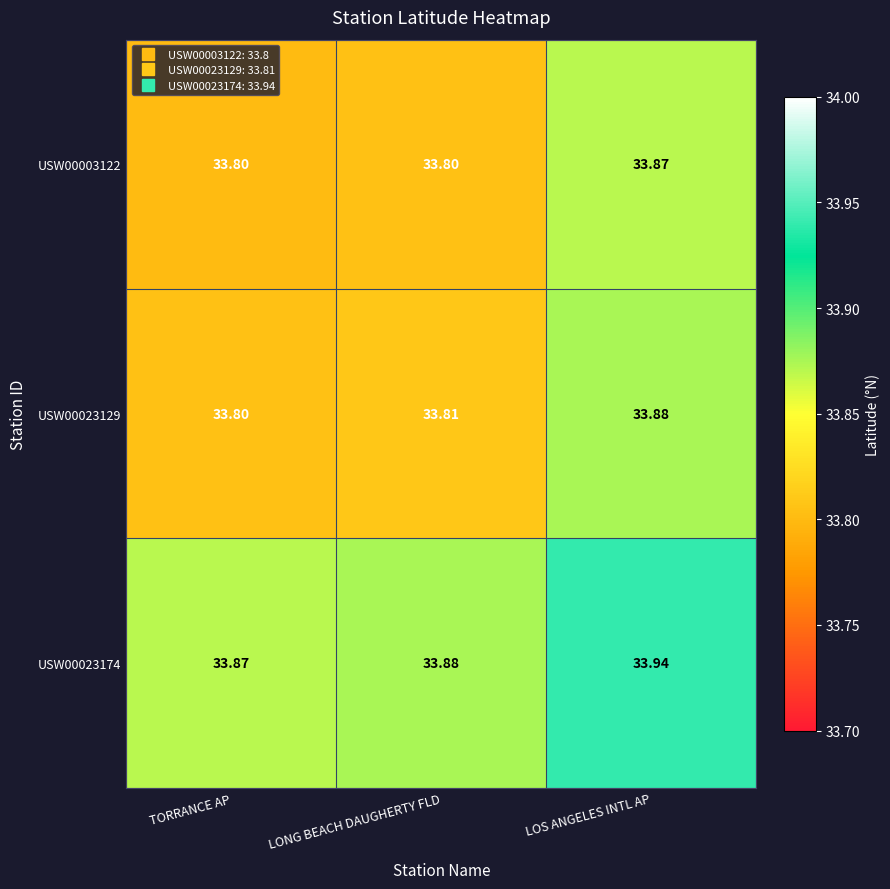

At which category is the sum across all series the highest?

LOS ANGELES INTL AP